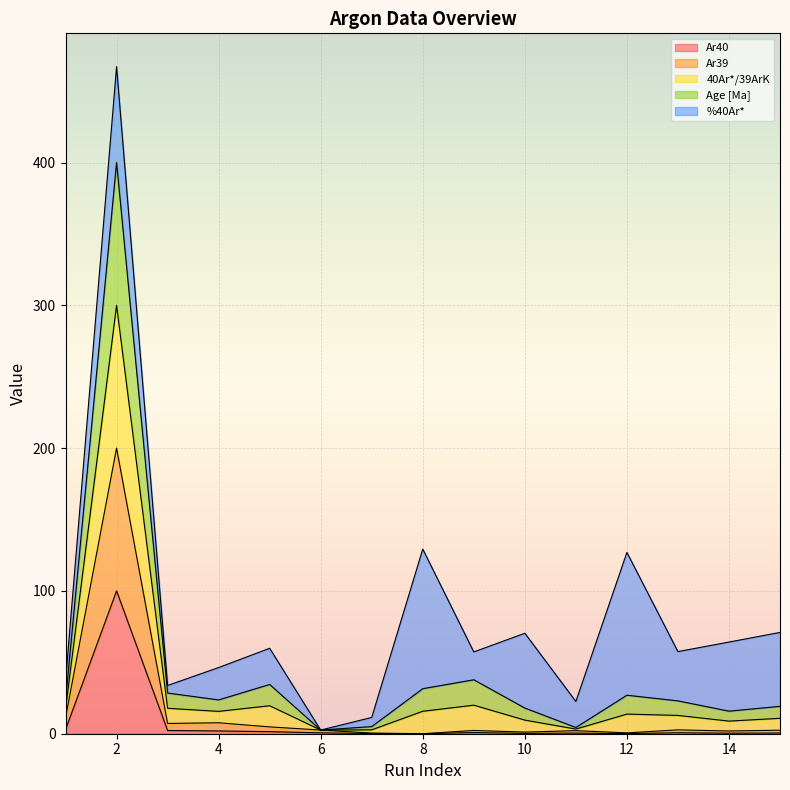

Is it true that 40Ar*/39ArK equals 51.5 at 5?

False